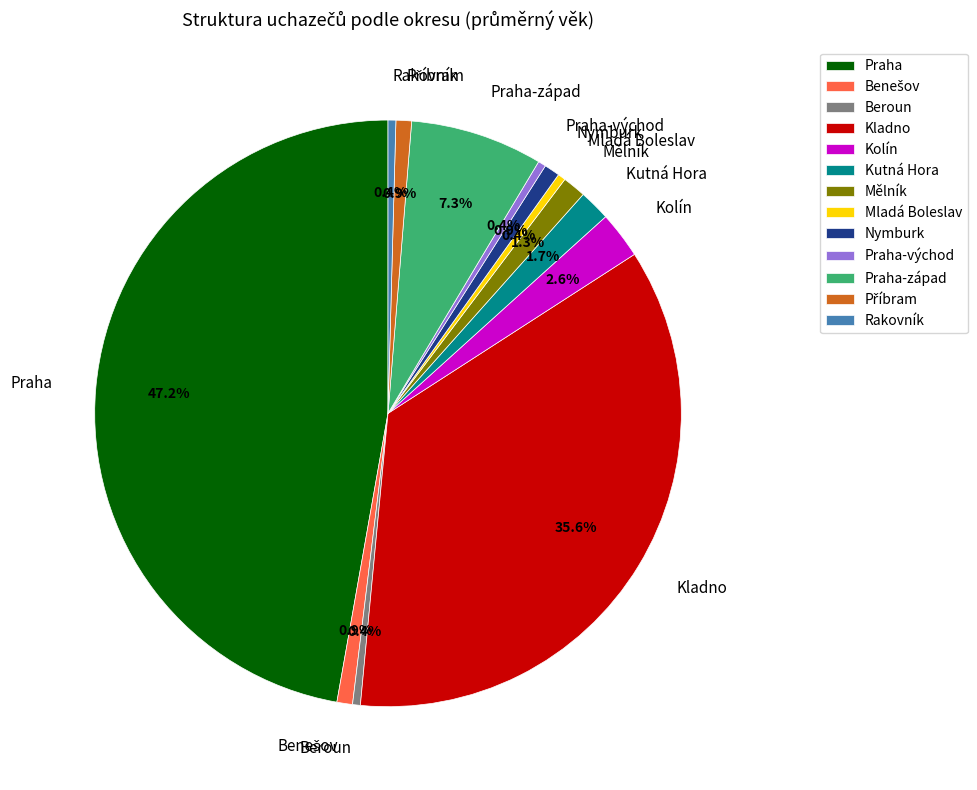

What is the total percentage of Beroun and Mělník?

1.7%